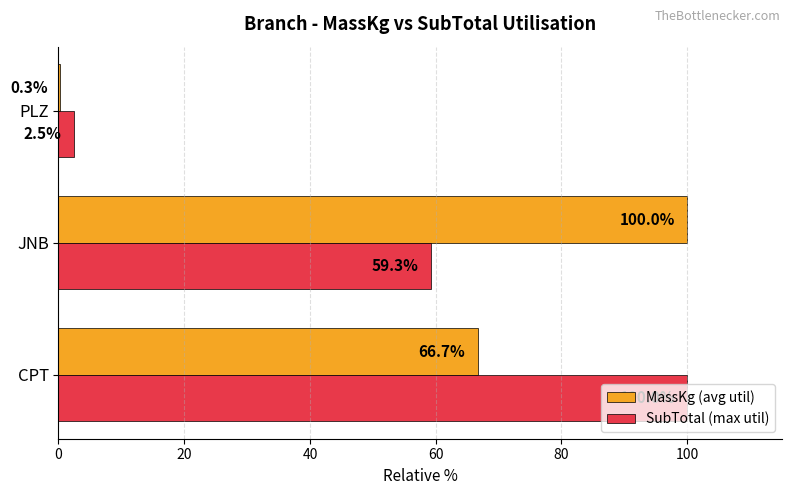

Between CPT and JNB, which series saw the biggest shift?

SubTotal (max util)